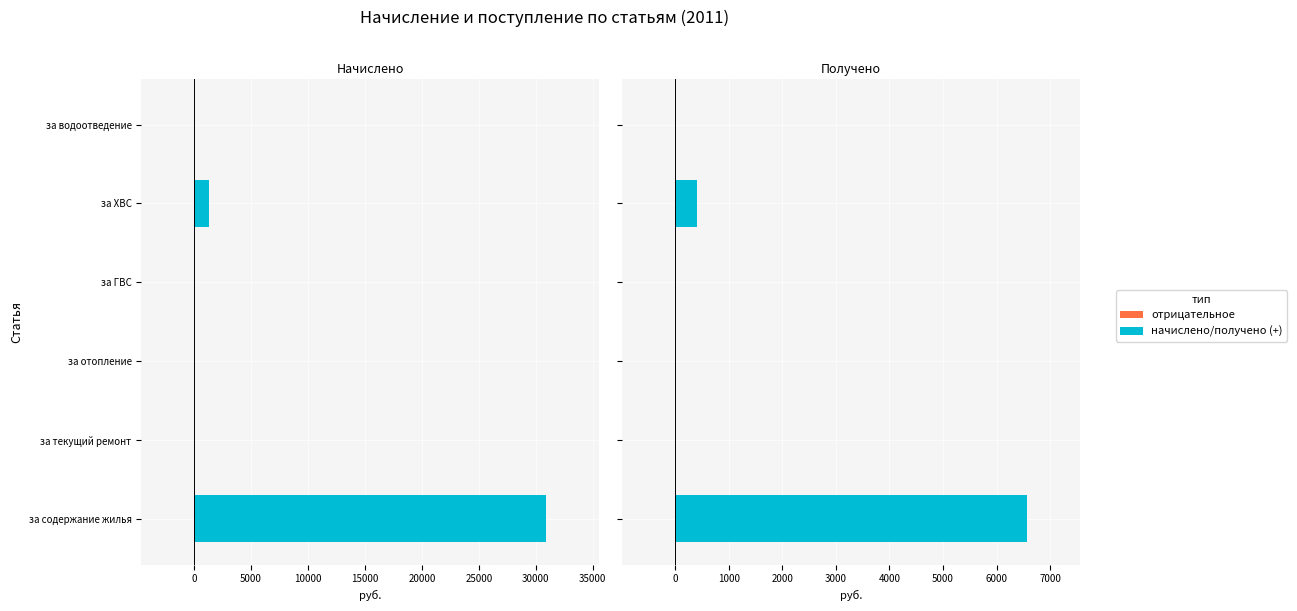

What is the difference between the second highest and second lowest values in the Получено (руб.) series?

409.5